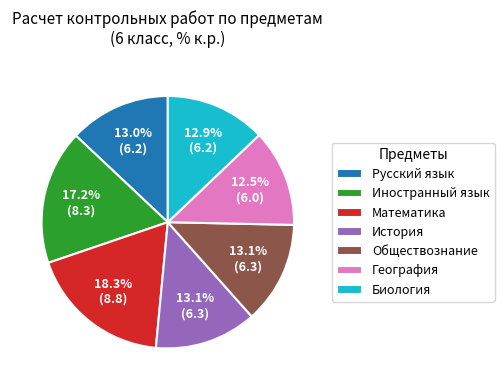

To the nearest percent, what is the average slice percentage?

14%